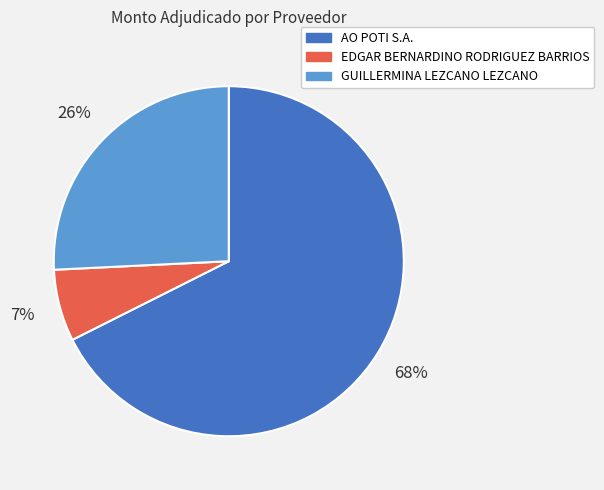

Do AO POTI S.A. and EDGAR BERNARDINO RODRIGUEZ BARRIOS together represent more than half of the pie?

Yes